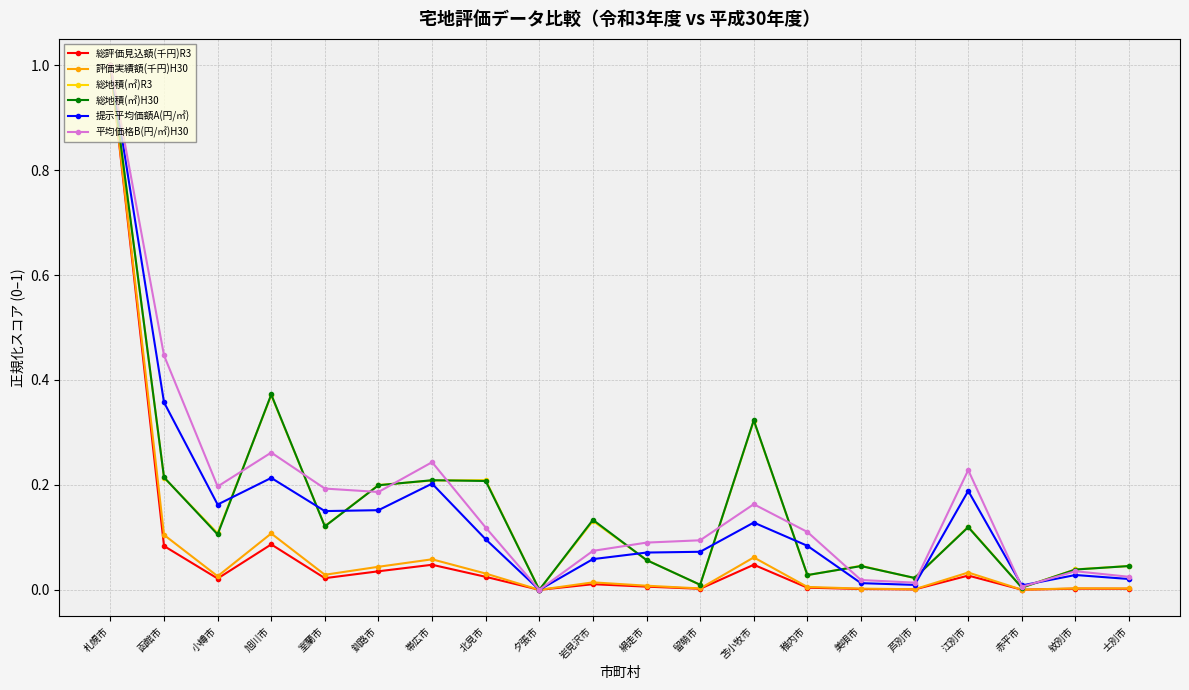

True or false: 総評価見込額(千円)R3 has a value of 0.0 at 旭川市.

False